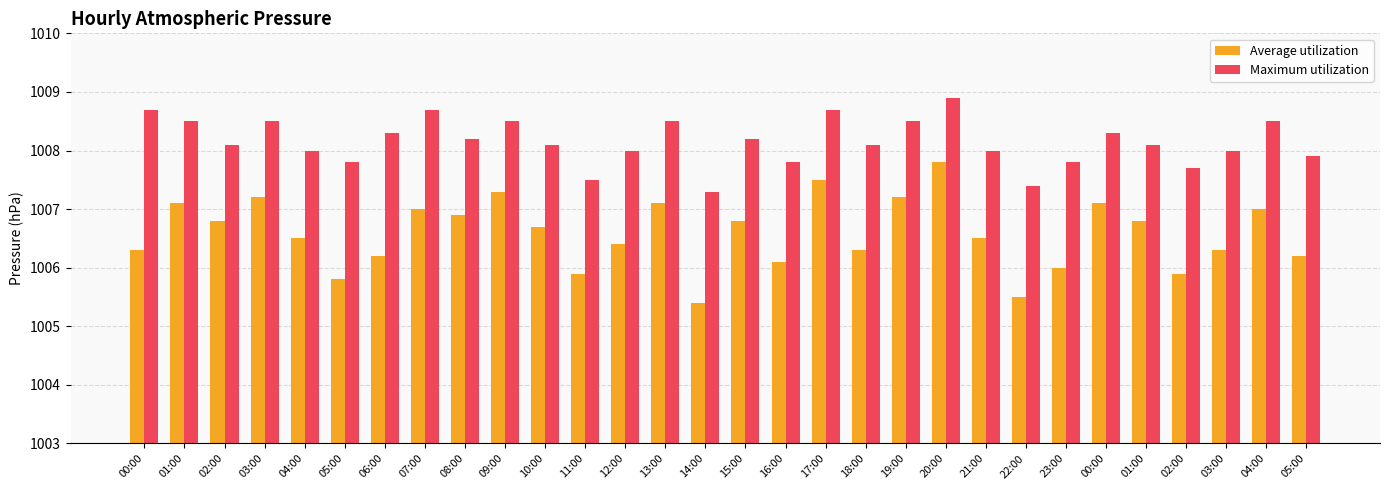

What is the difference between the maximum and second lowest values in the Maximum utilization series?

1.5